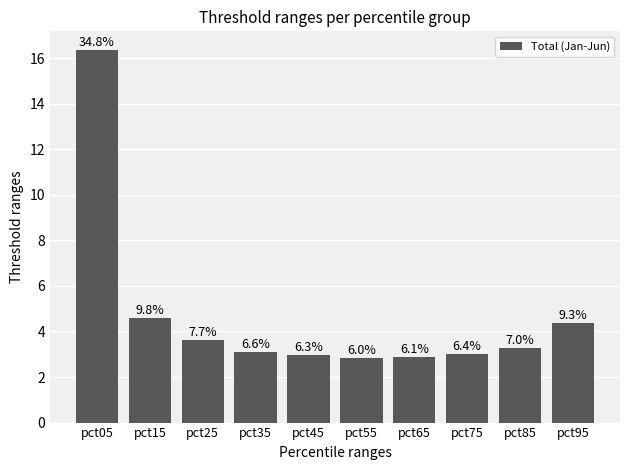

Reading left to right, what are all the values shown in this chart?

pct05=16.4	pct15=4.6	pct25=3.6	pct35=3.1	pct45=3.0	pct55=2.8	pct65=2.9	pct75=3.0	pct85=3.3	pct95=4.4